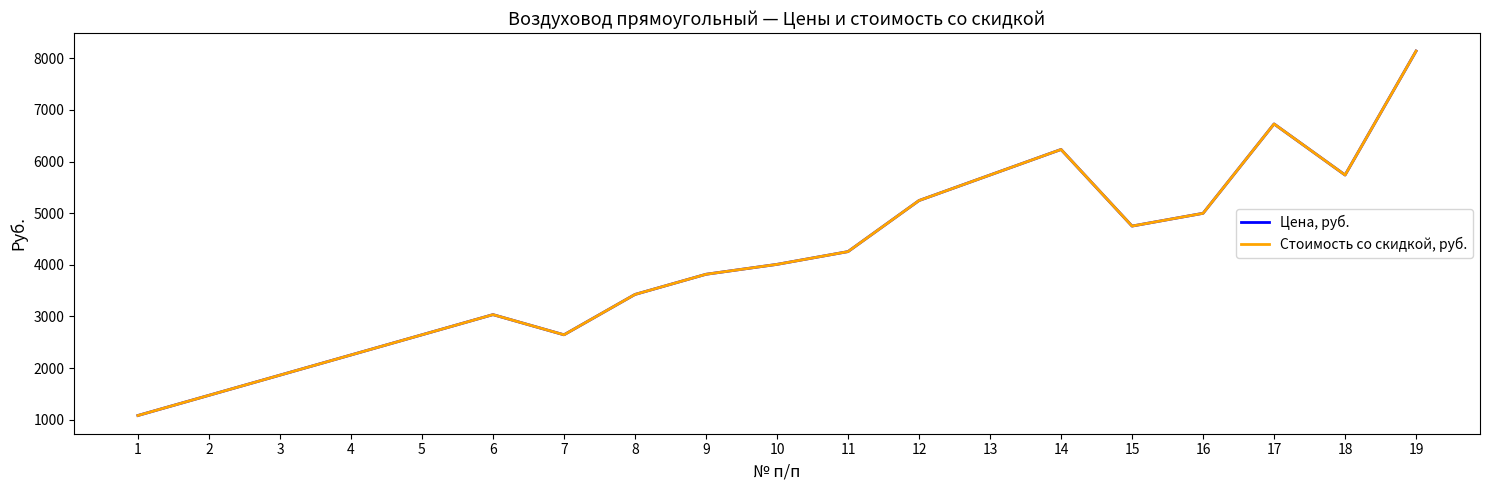

What is the minimum value shown in the chart?

1081.1